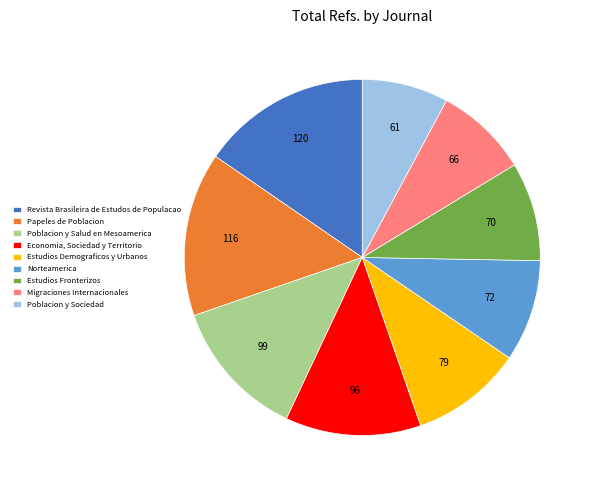

Approximately how many times larger is the value at Poblacion y Sociedad compared to Economia, Sociedad y Territorio?

0.6